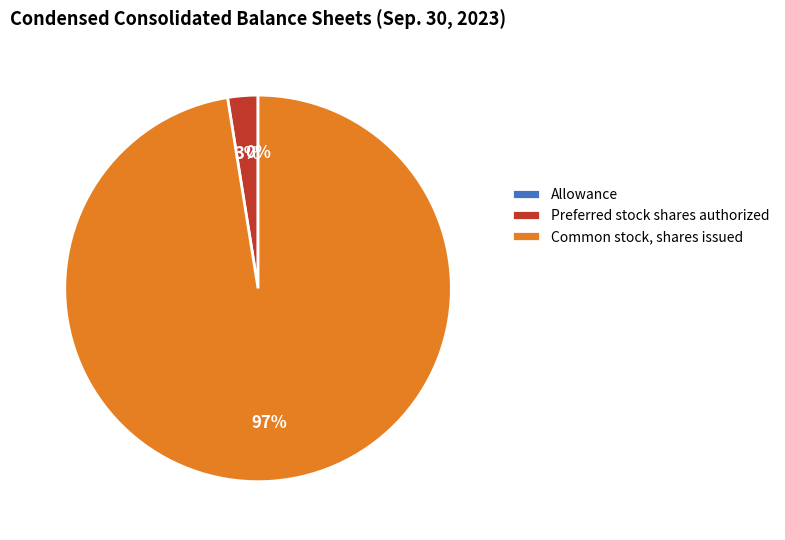

Which has a higher value, Preferred stock shares authorized or Common stock, shares issued?

Common stock, shares issued